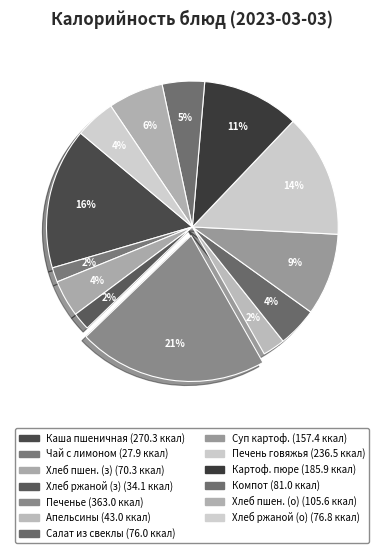

Count the number of slices in the pie.

13